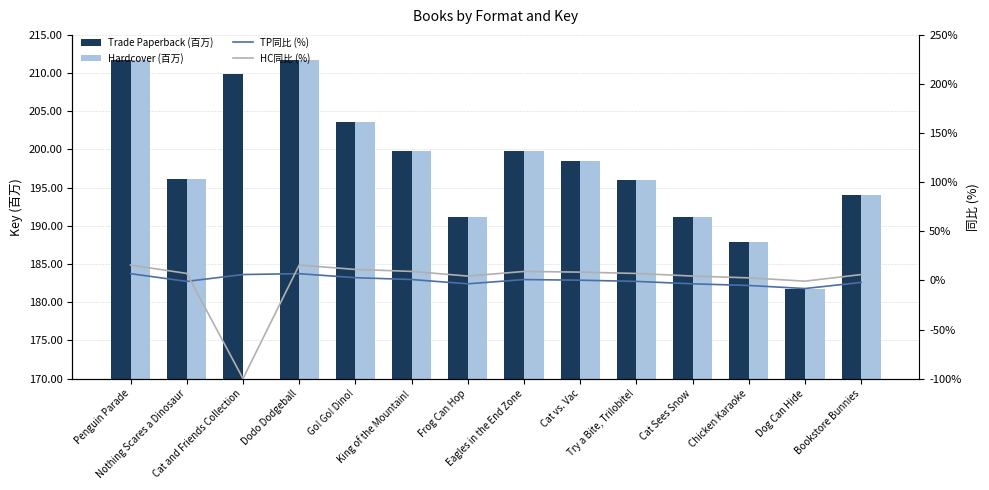

What is the value of the Trade Paperback (百万) bar at the 12th from the left?

187.9